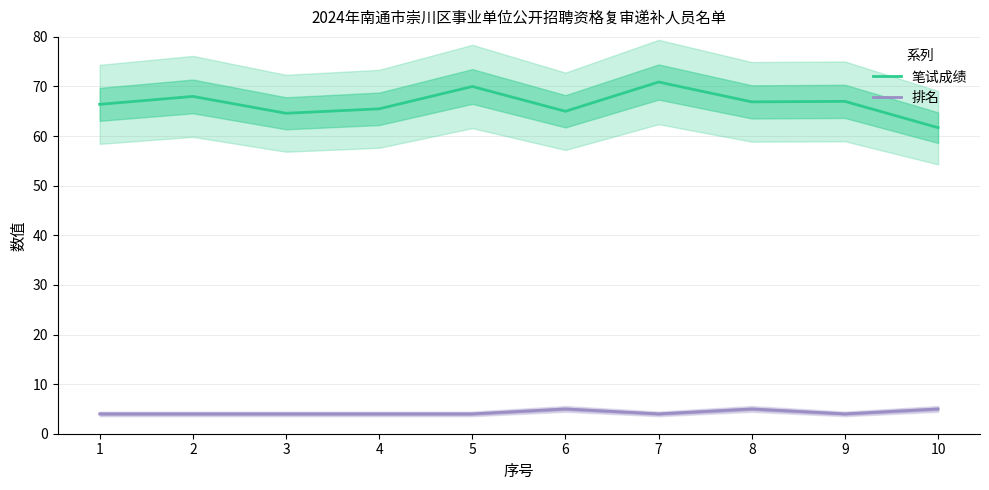

True or false: 笔试成绩 and 排名 cross at least once.

False